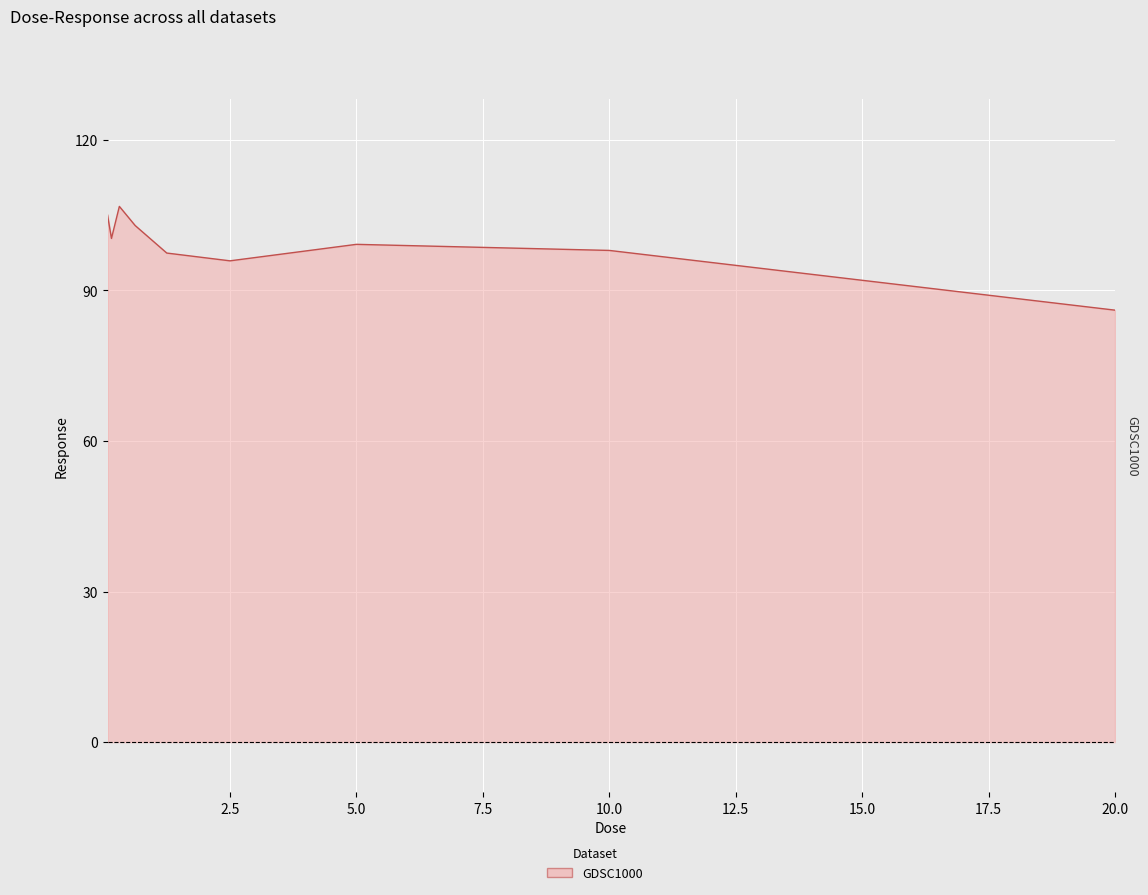

What is the greatest value displayed?

106.8